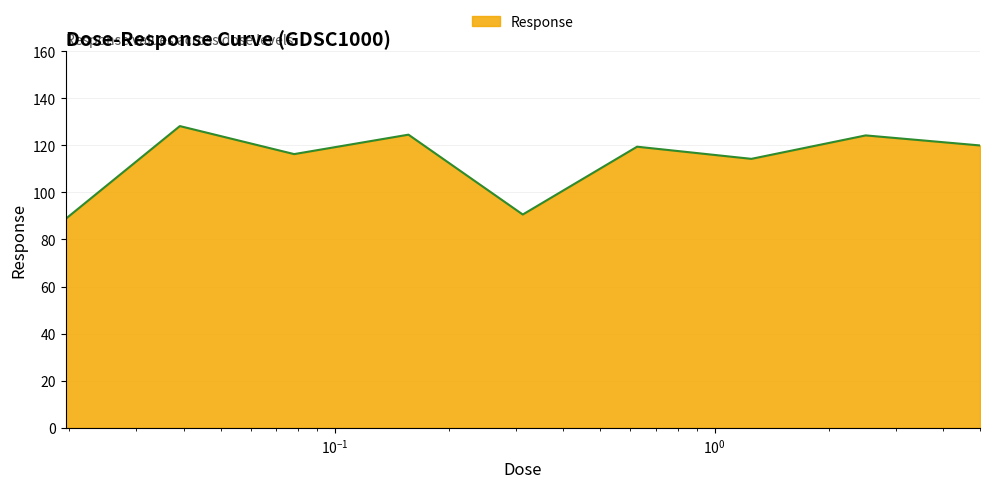

What is the maximum value shown in the chart?

128.2